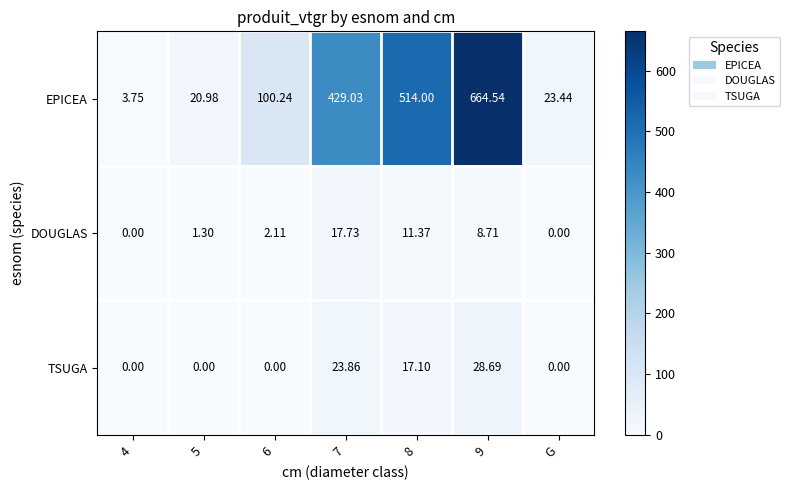

How many categories are shown in the chart?

7